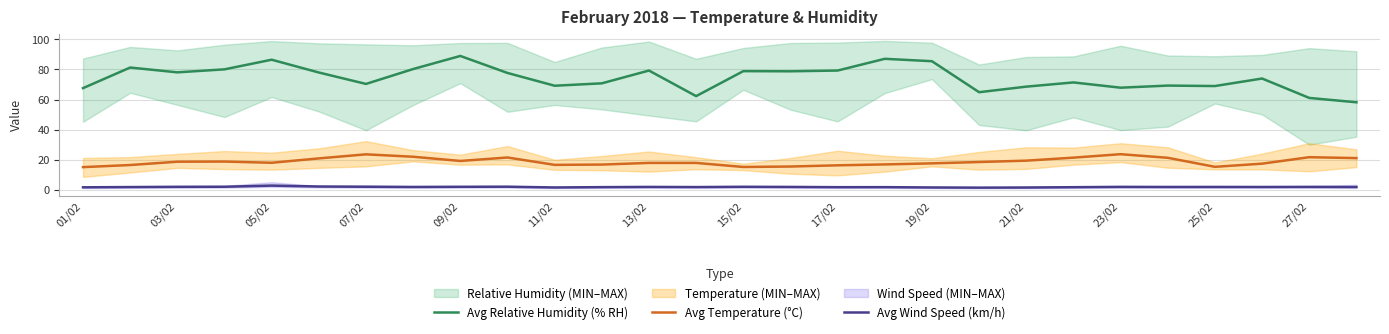

Which series has the largest range (max minus min)?

Avg Relative Humidity (% RH)